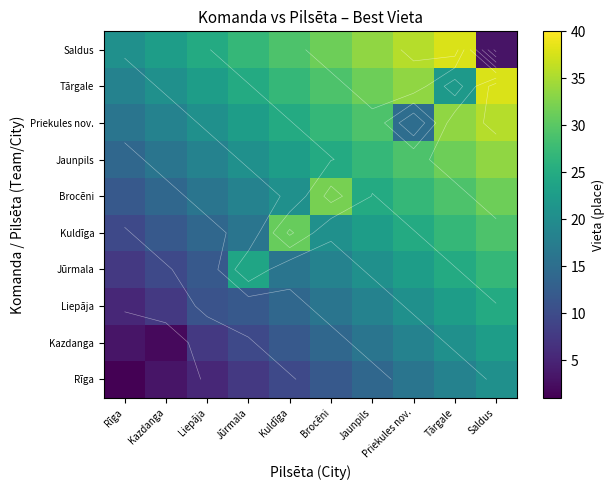

What is the difference between the maximum and minimum values in the Liepāja series?

19.5